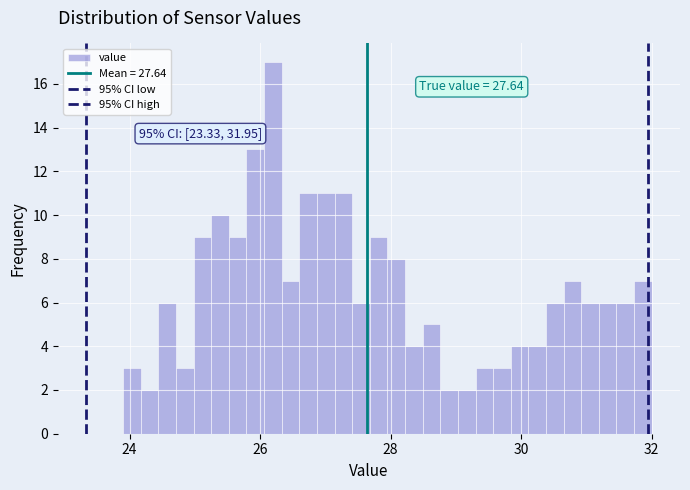

Around what value on the x-axis is the tallest bar? Give the approximate position of its centre, as read against the axis.

26.2